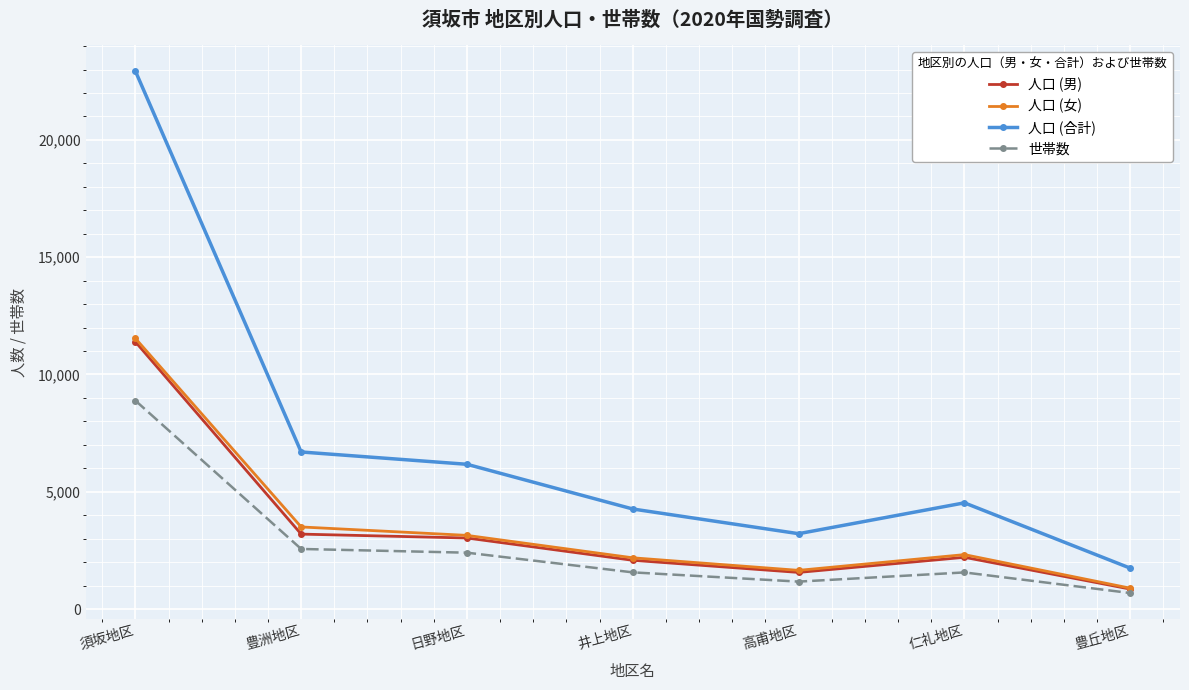

True or false: 人口 (合計) and 世帯数 intersect in this chart.

False